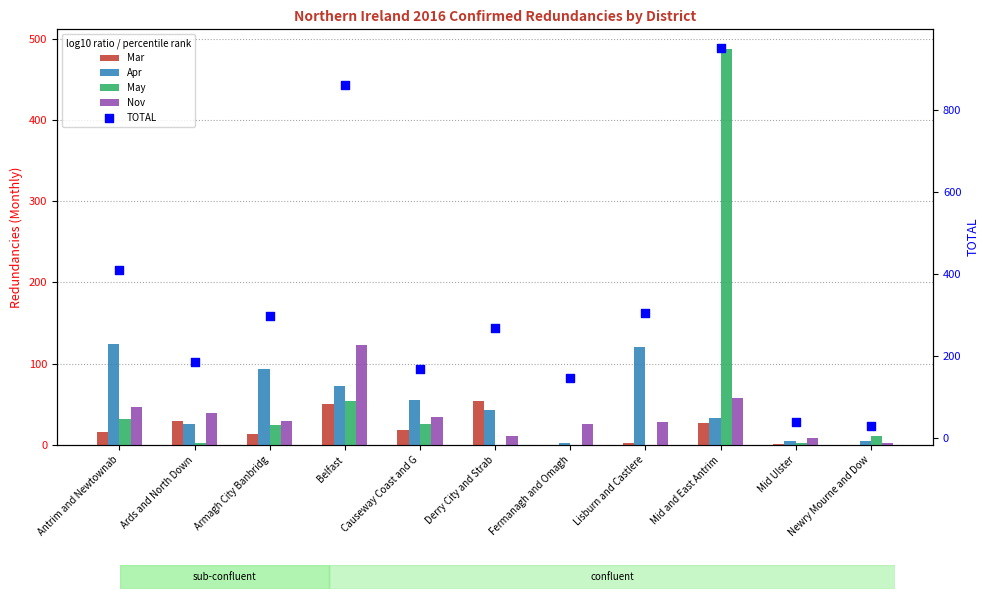

Which series reaches the minimum Y coordinate?

Mar